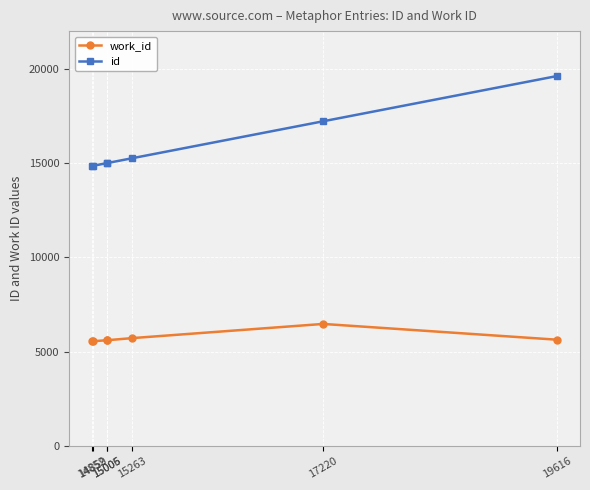

True or false: id has a value of 14859 at 14859.

True